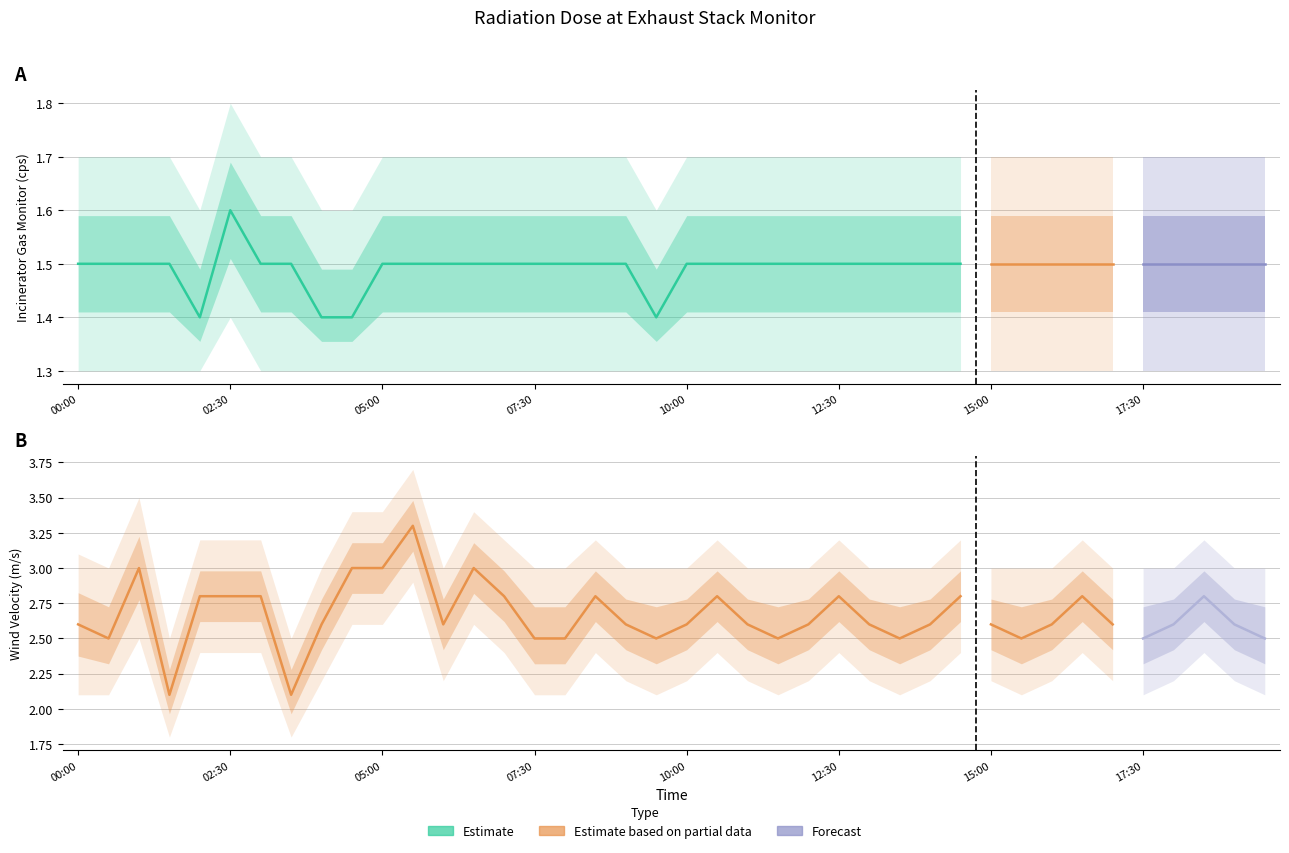

True or false: Incinerator Gas Monitor (cps) and Wind Velocity (m/s) intersect in this chart.

False